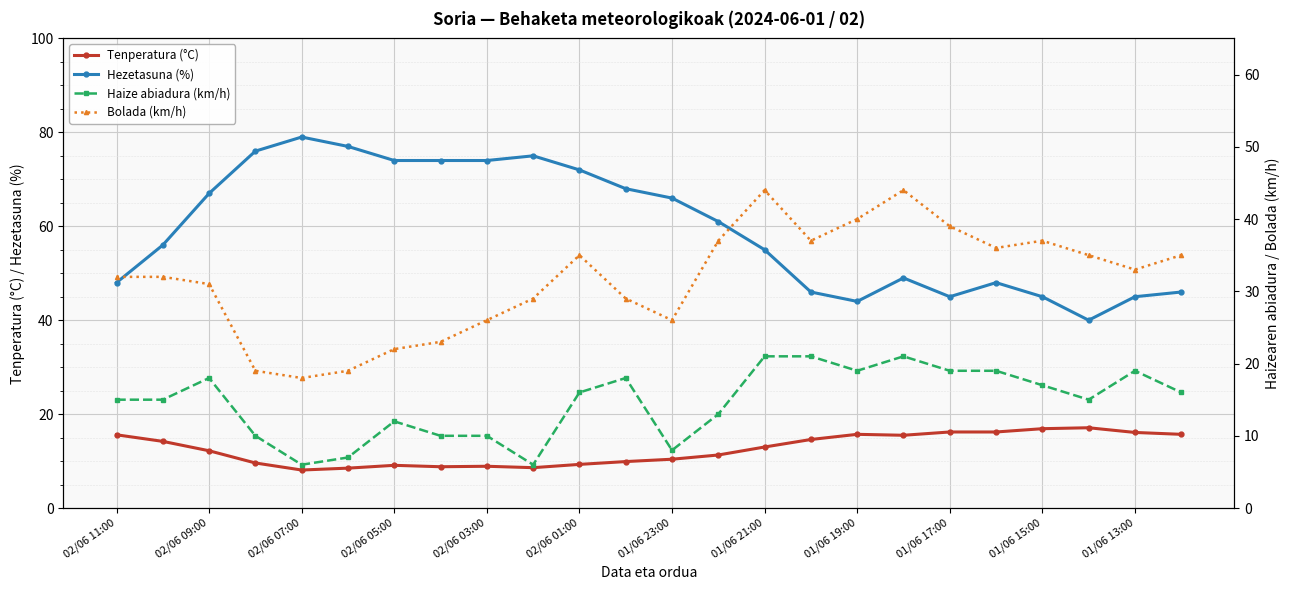

True or false: Tenperatura (°C) and Bolada (km/h) intersect in this chart.

False